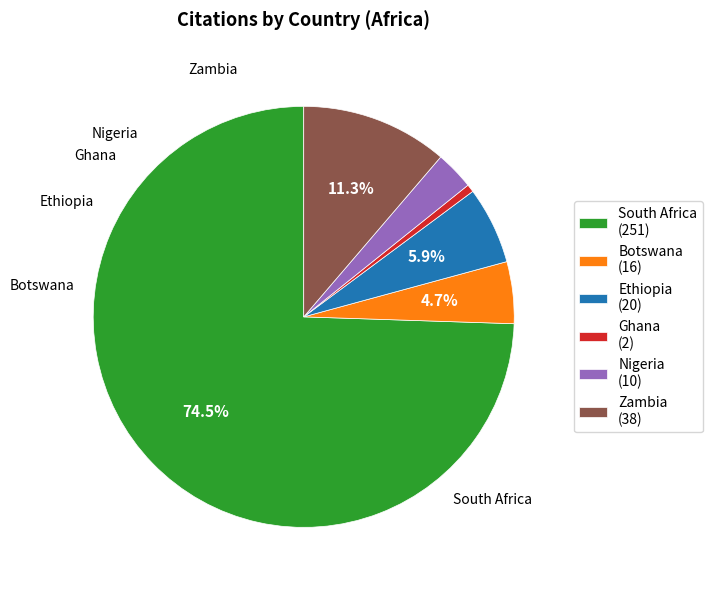

Is there any slice that represents more than half of the pie?

Yes